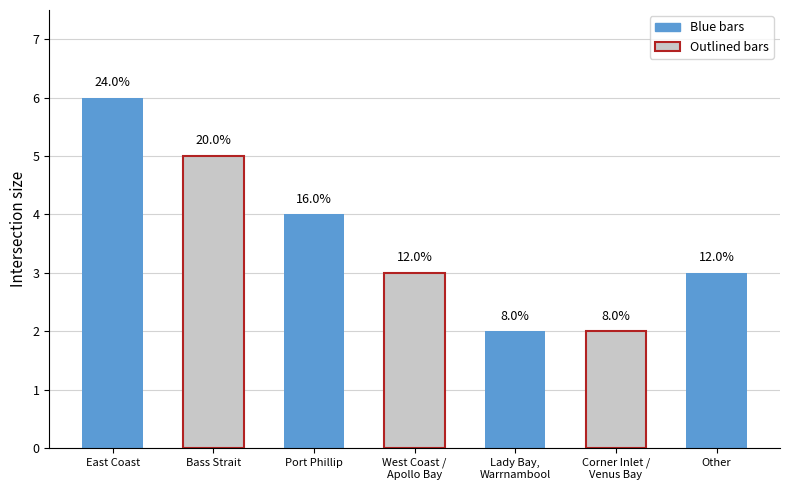

Which label corresponds to the smallest value in the chart?

Lady Bay,
Warrnambool